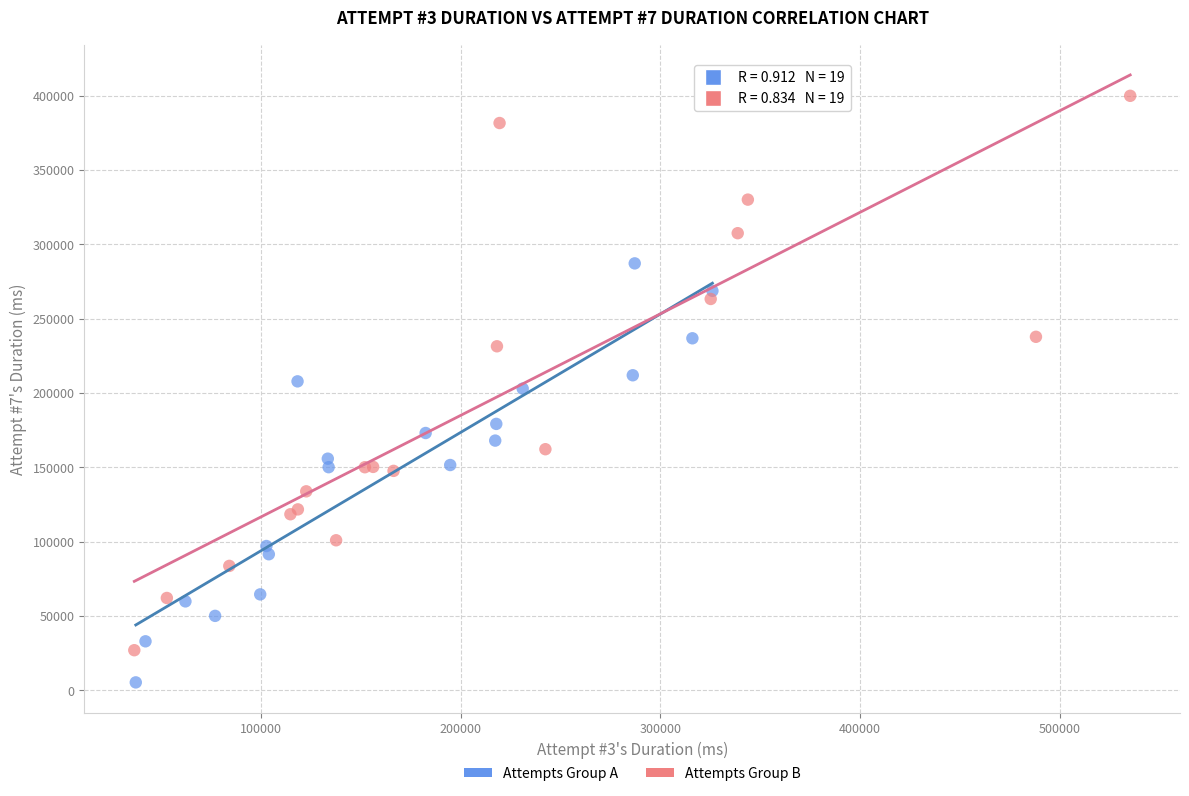

Which series contains the highest Y value?

Attempts Group B